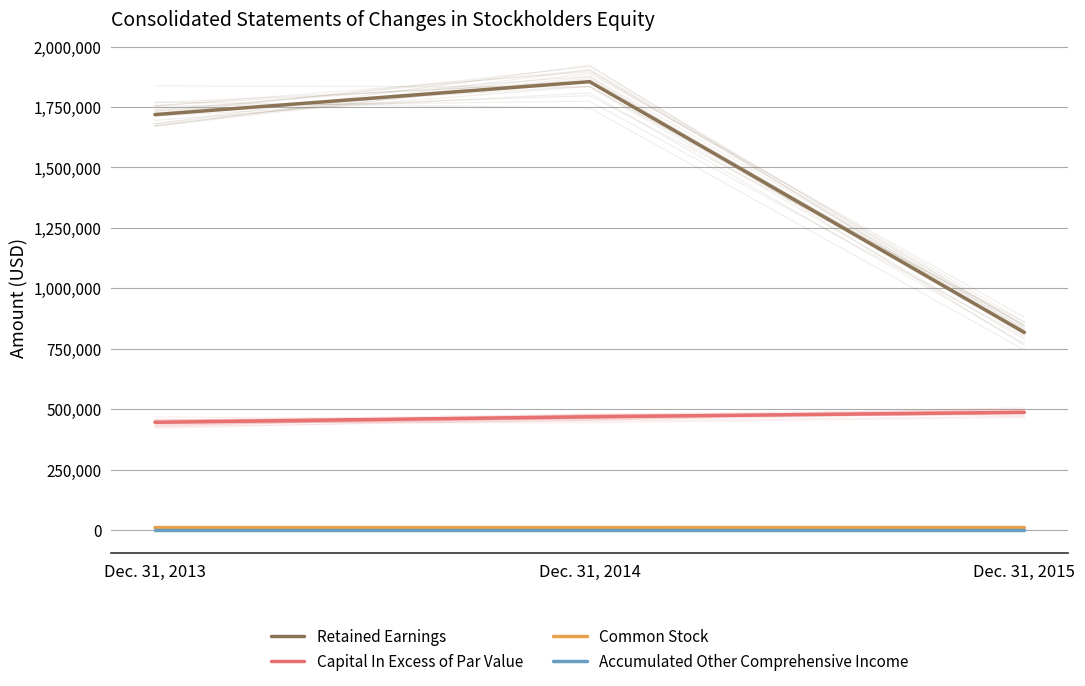

Which series changed the most between Dec. 31, 2014 and Dec. 31, 2015?

Retained Earnings